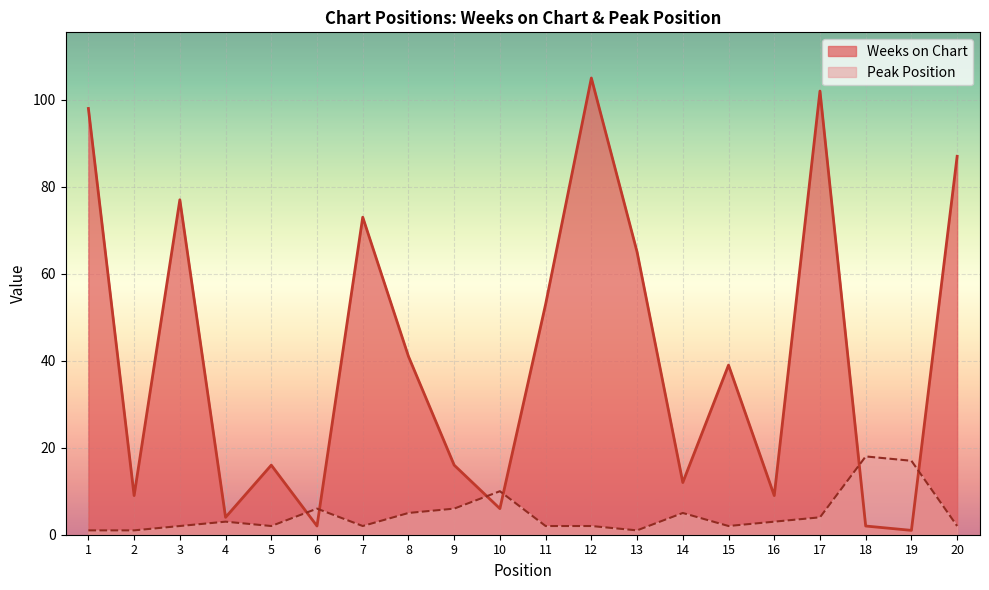

Reading left to right, extract all data points from this chart.

Weeks on Chart: 98	9	77	4	16	2	73	41	16	6	53	105	65	12	39	9	102	2	1	87
Peak Position: 1	1	2	3	2	6	2	5	6	10	2	2	1	5	2	3	4	18	17	2